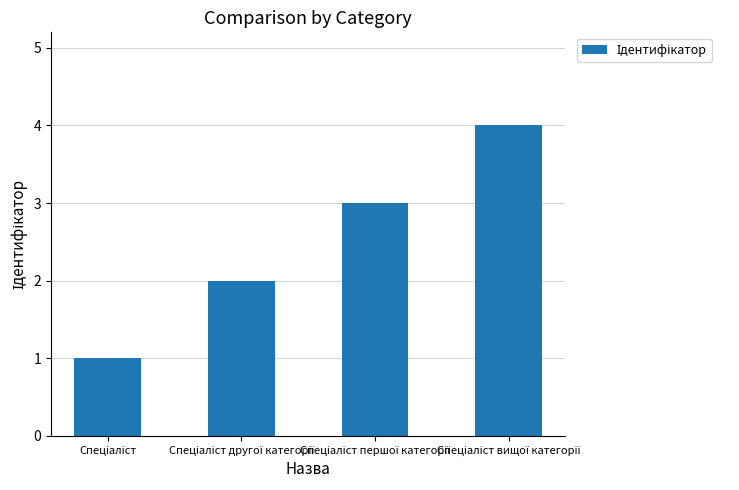

What is the difference between the maximum and minimum values?

3